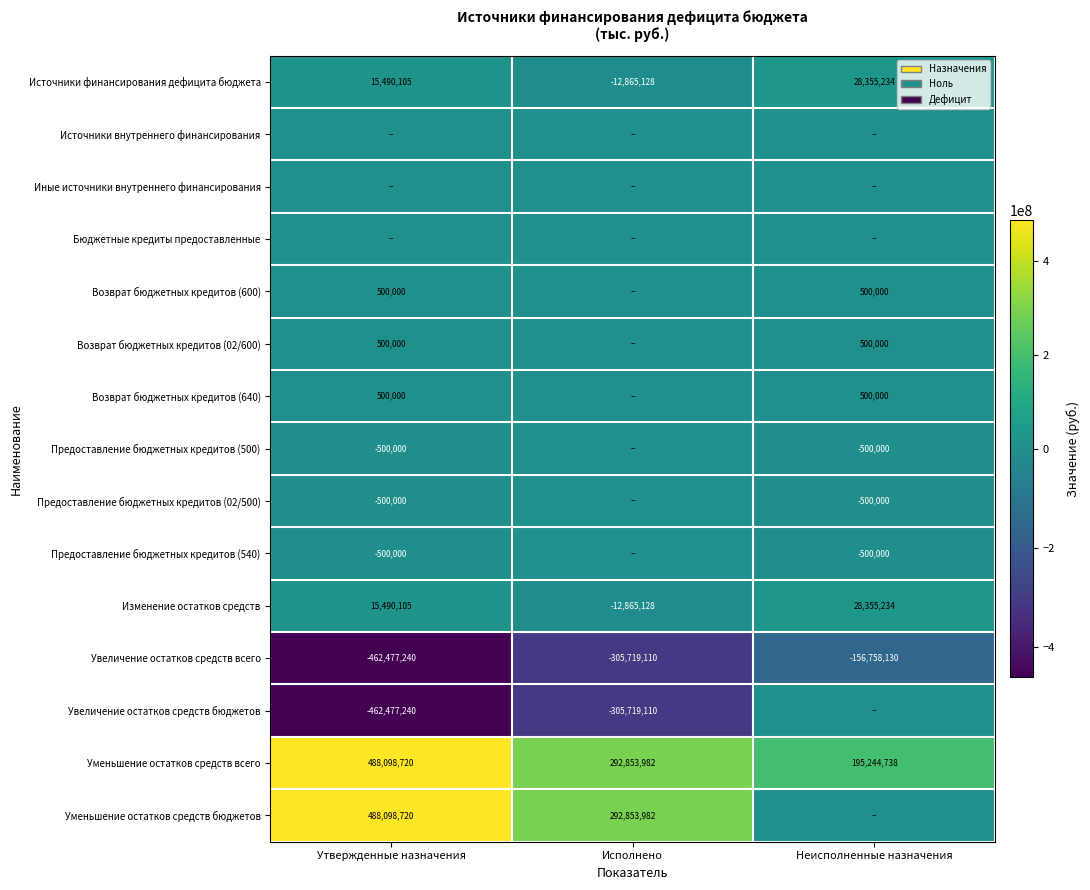

The value of Увеличение остатков средств всего at Утвержденные назначения is -160470981. True or false?

False